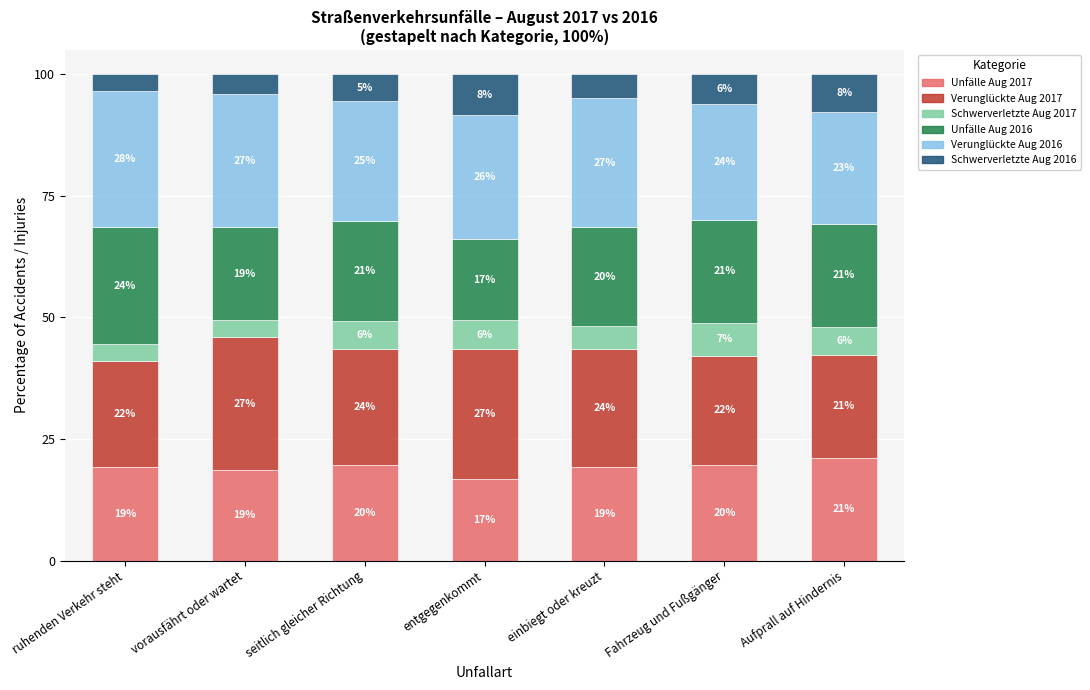

List the labels in order of Unfälle Aug 2017 value, largest first.

Aufprall auf Hindernis, Fahrzeug und Fußgänger, seitlich gleicher Richtung, ruhenden Verkehr steht, einbiegt oder kreuzt, vorausfährt oder wartet, entgegenkommt